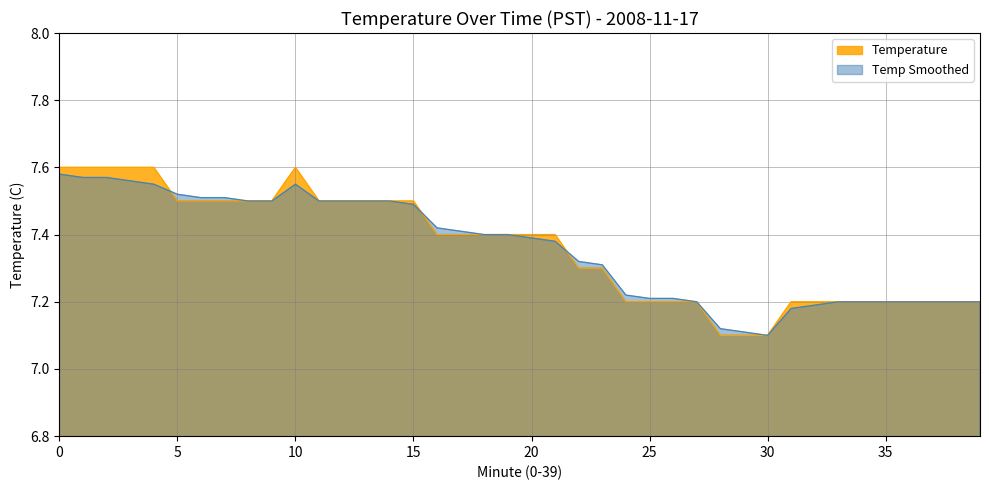

At how many categories does at least one series exceed 7?

40